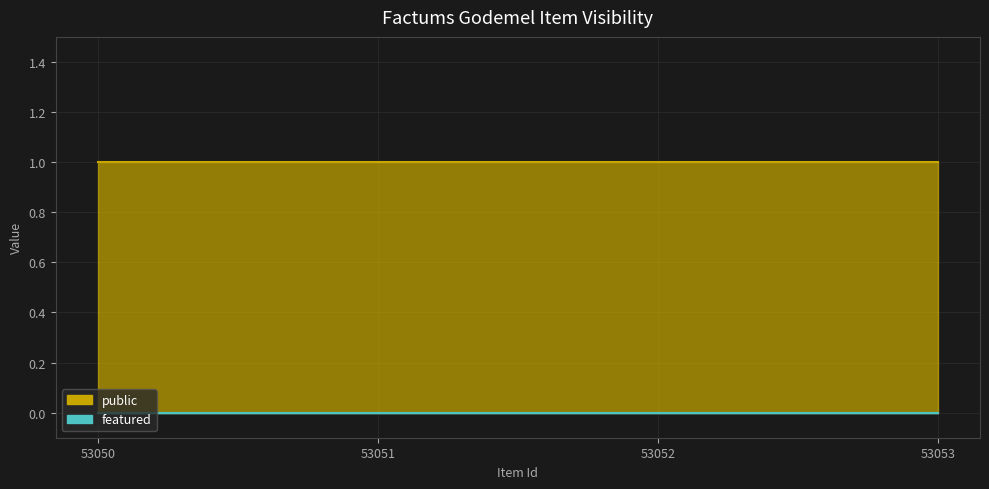

What is the sum of all public values?

4